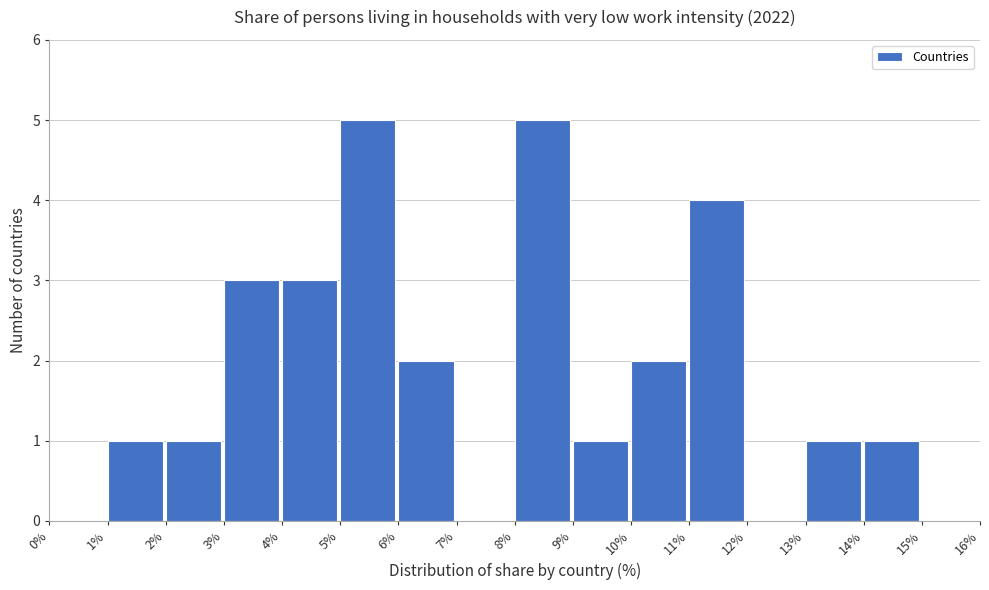

Reading left to right, transcribe this chart: for each bar, give the range it covers on the x-axis and its height. The values are not printed on the chart, so give them approximately, as read against the axis.

0% to 1%: 0
1% to 2%: 1
2% to 3%: 1
3% to 4%: 3
4% to 5%: 3
5% to 6%: 5
6% to 7%: 2
7% to 8%: 0
8% to 9%: 5
9% to 10%: 1
10% to 11%: 2
11% to 12%: 4
12% to 13%: 0
13% to 14%: 1
14% to 15%: 1
15% to 16%: 0